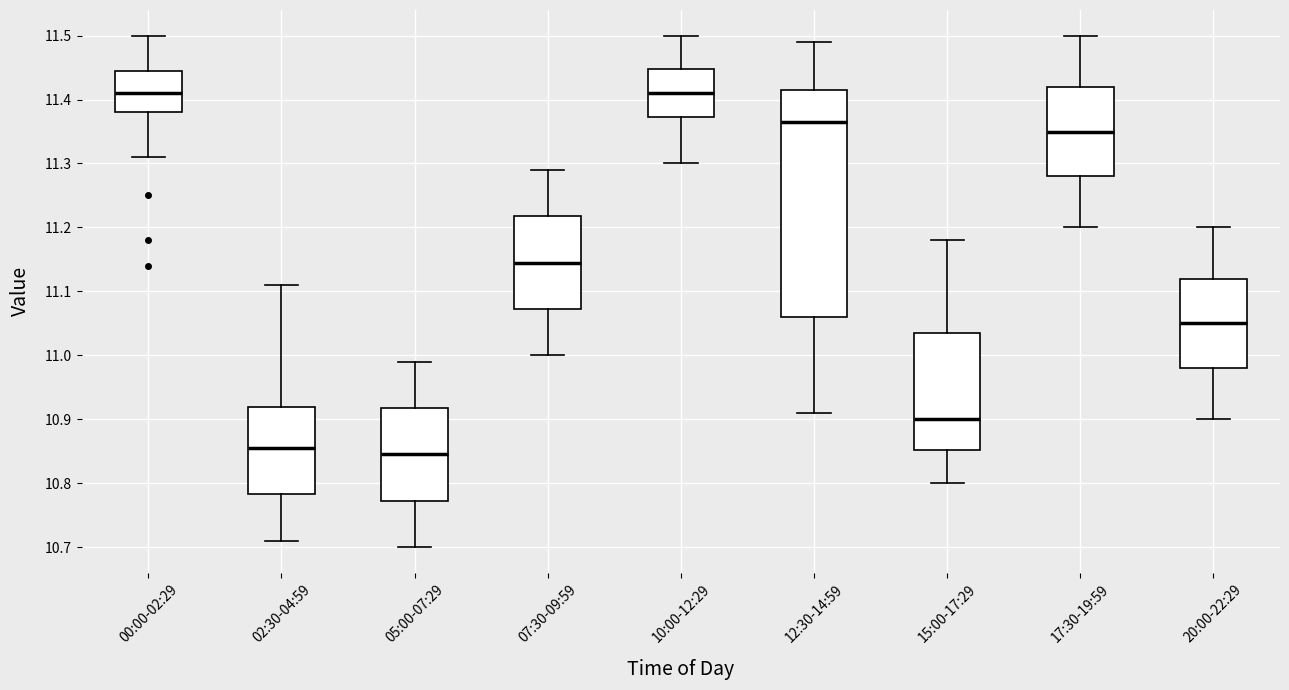

Where does the upper whisker of the box for 02:30-04:59 end on the y-axis? The values are not printed on the chart, so give them approximately, as read against the axis.

11.11